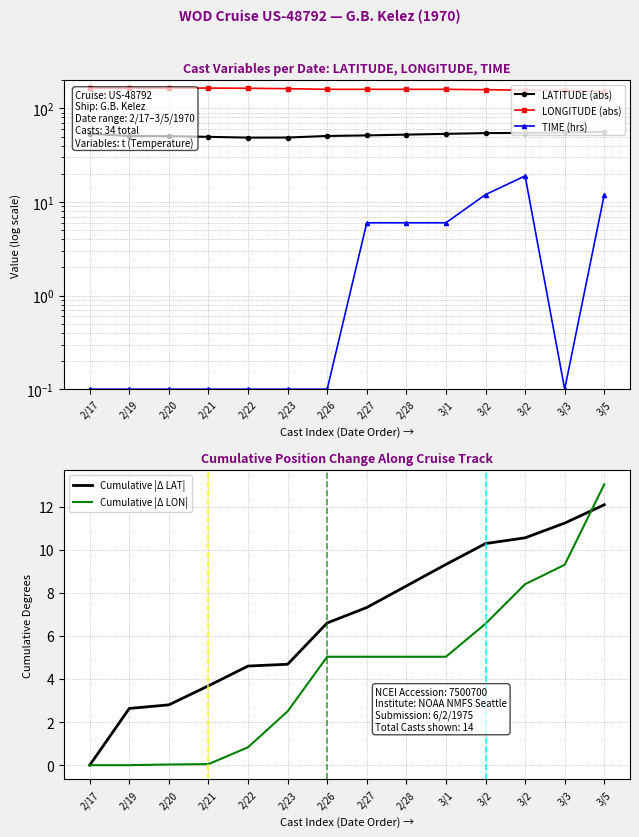

The Cumulative |Δ LAT| series shows 12.1 at 3/5. True or false?

True